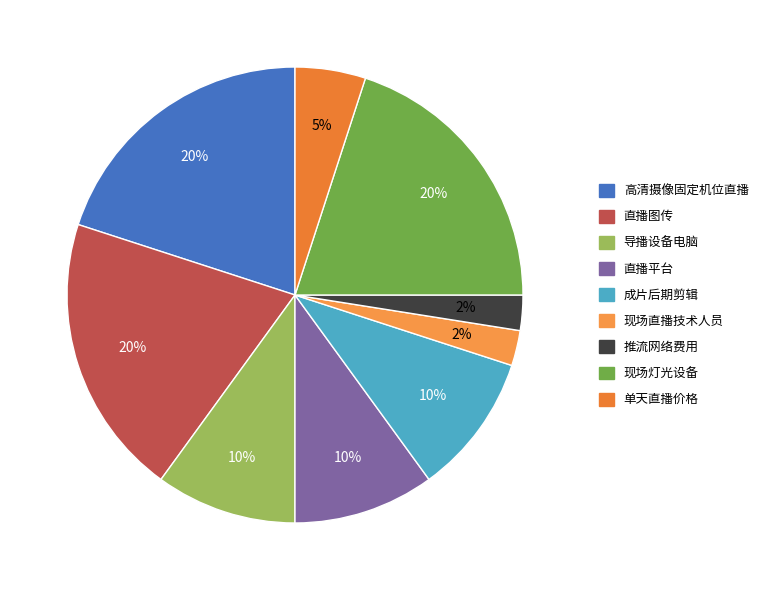

Is the sum of 现场直播技术人员 and 单天直播价格 greater than half?

No